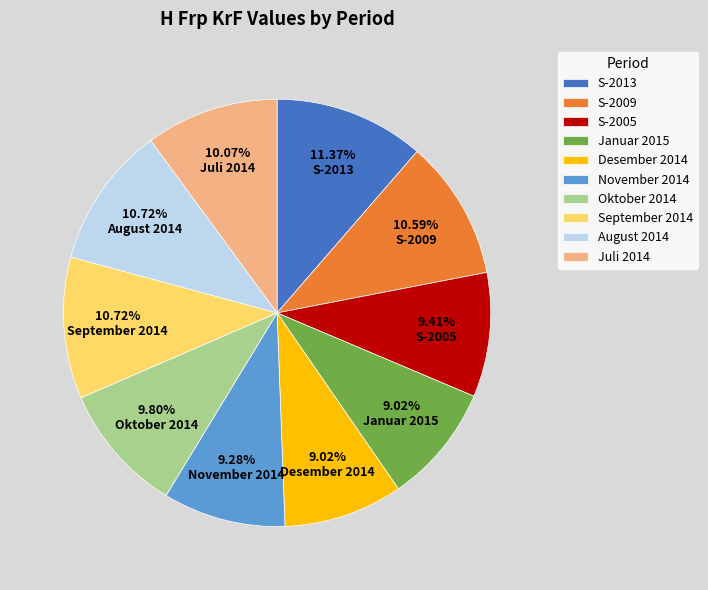

Which category has the biggest portion of the pie?

S-2013